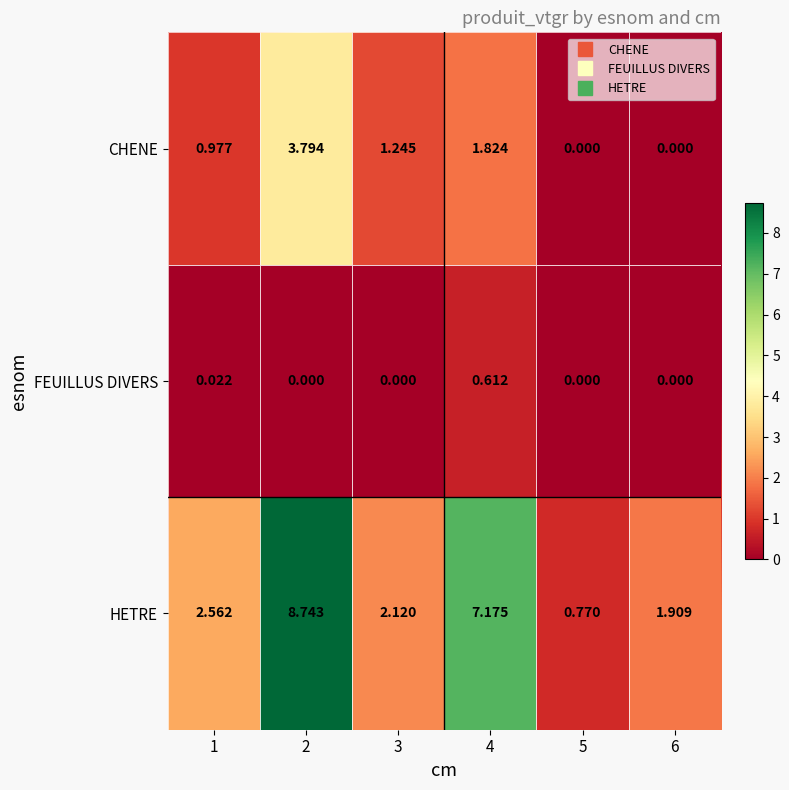

Rank the series by their average value, from highest to lowest.

HETRE, CHENE, FEUILLUS DIVERS